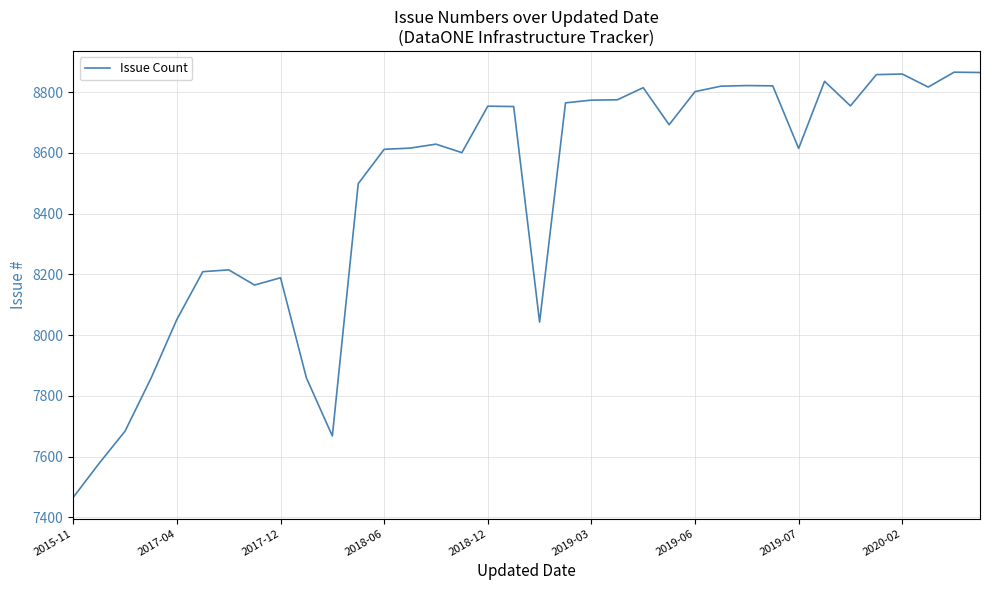

How many distinct data groups are displayed?

1